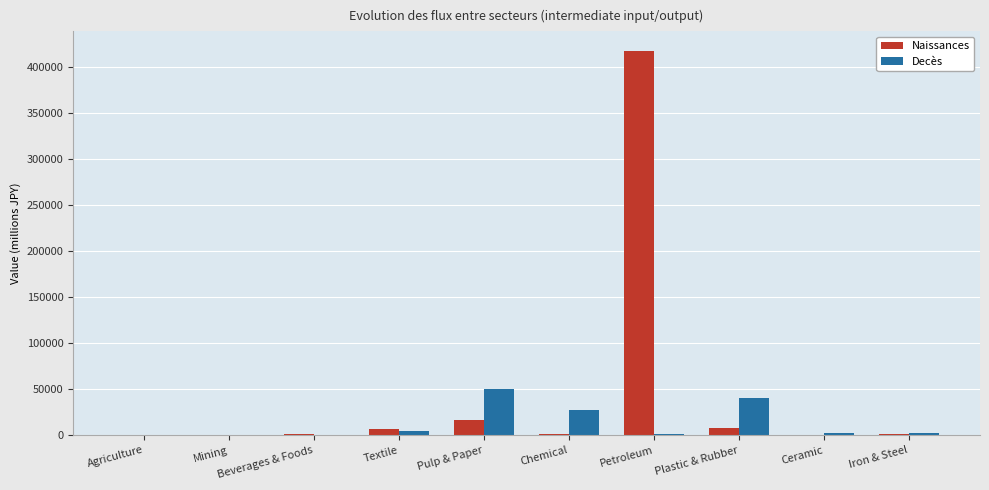

How many series are shown in this chart?

2